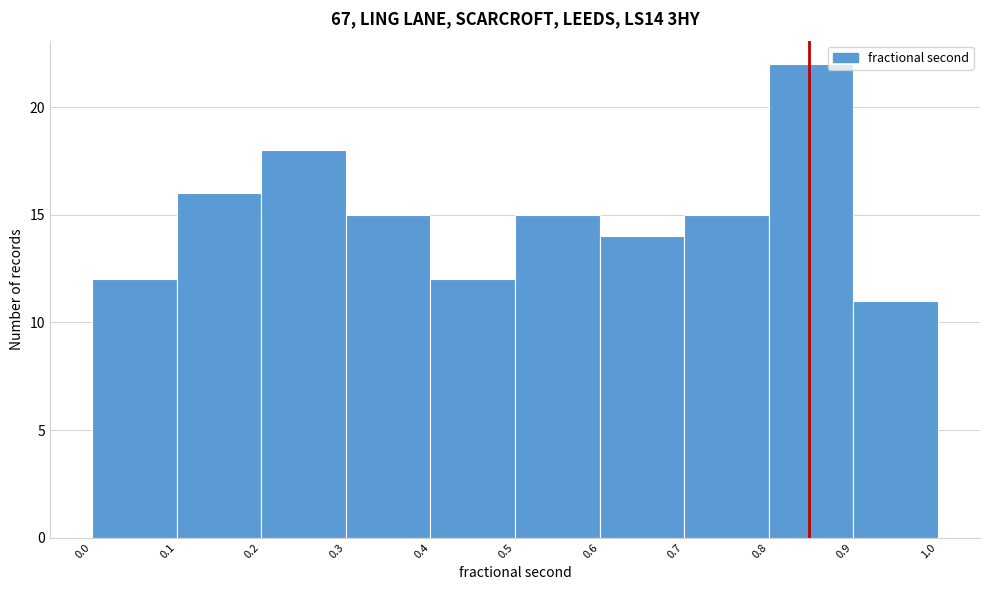

What is the height of the bar covering 0.3 to 0.4 on the x-axis? The values are not printed on the chart, so give them approximately, as read against the axis.

15